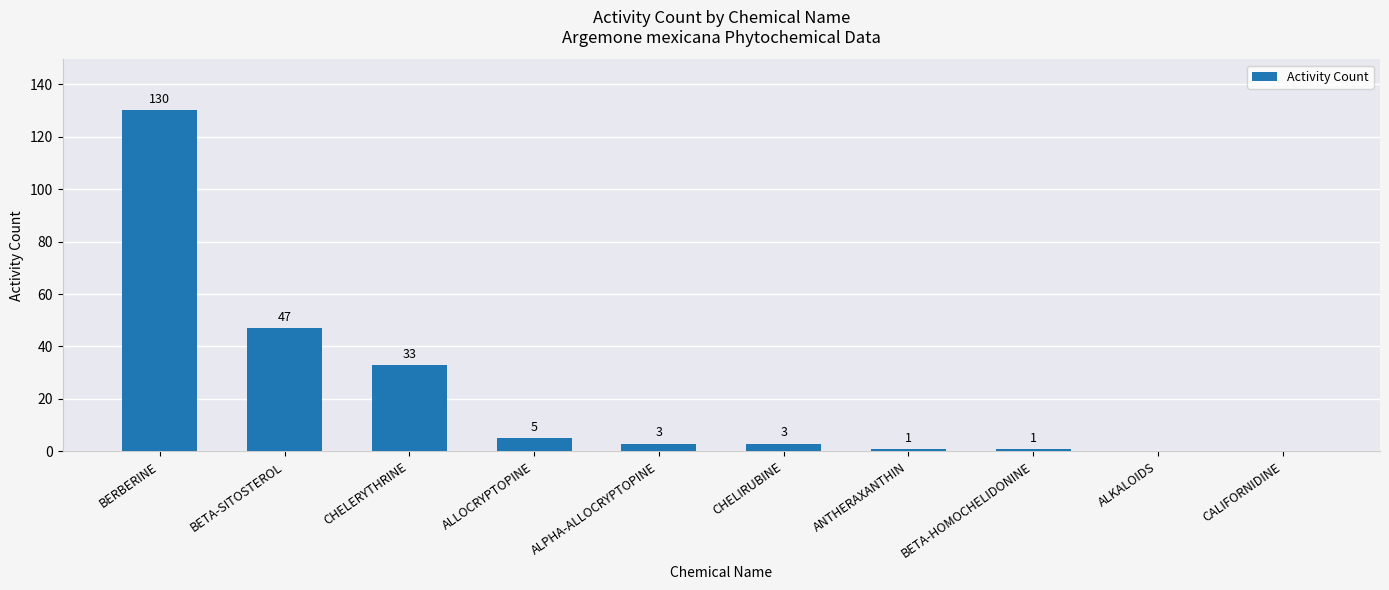

Reading left to right, extract all data points from this chart.

130	47	33	5	3	3	1	1	0	0